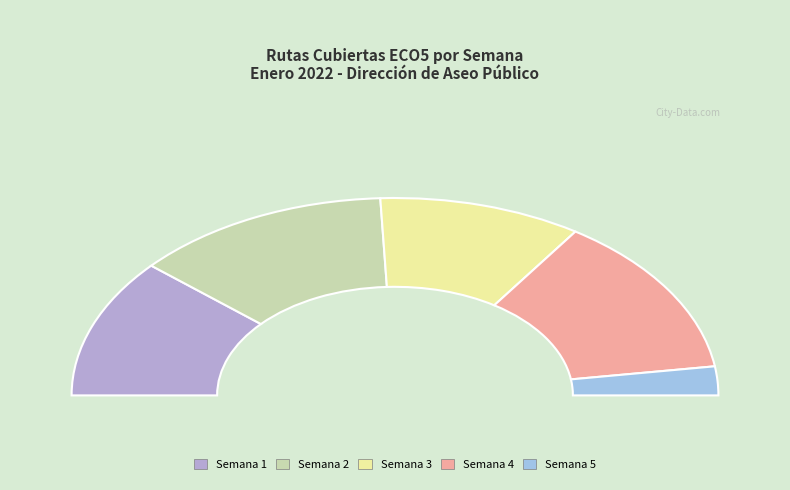

Is it true that Semana 3 is 9% of the pie?

False